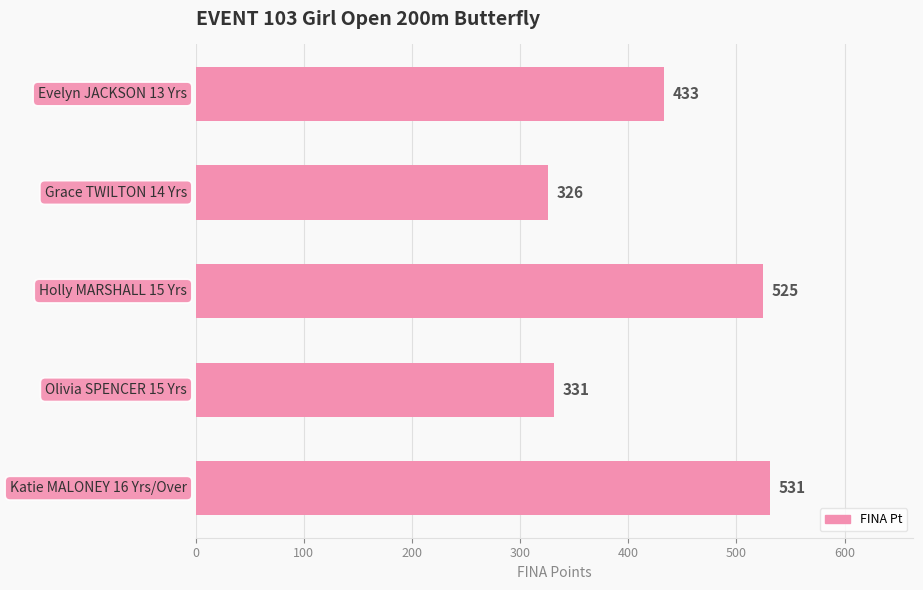

What is the value of the 4th bar from the top?

331